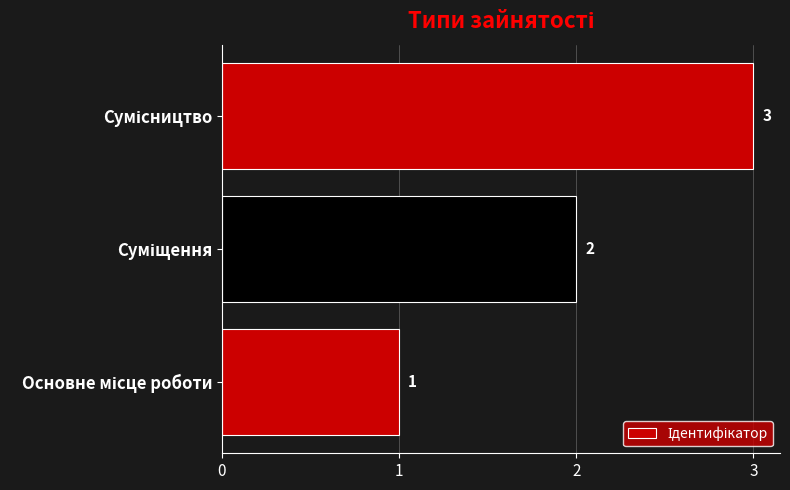

What is the greatest value displayed?

3